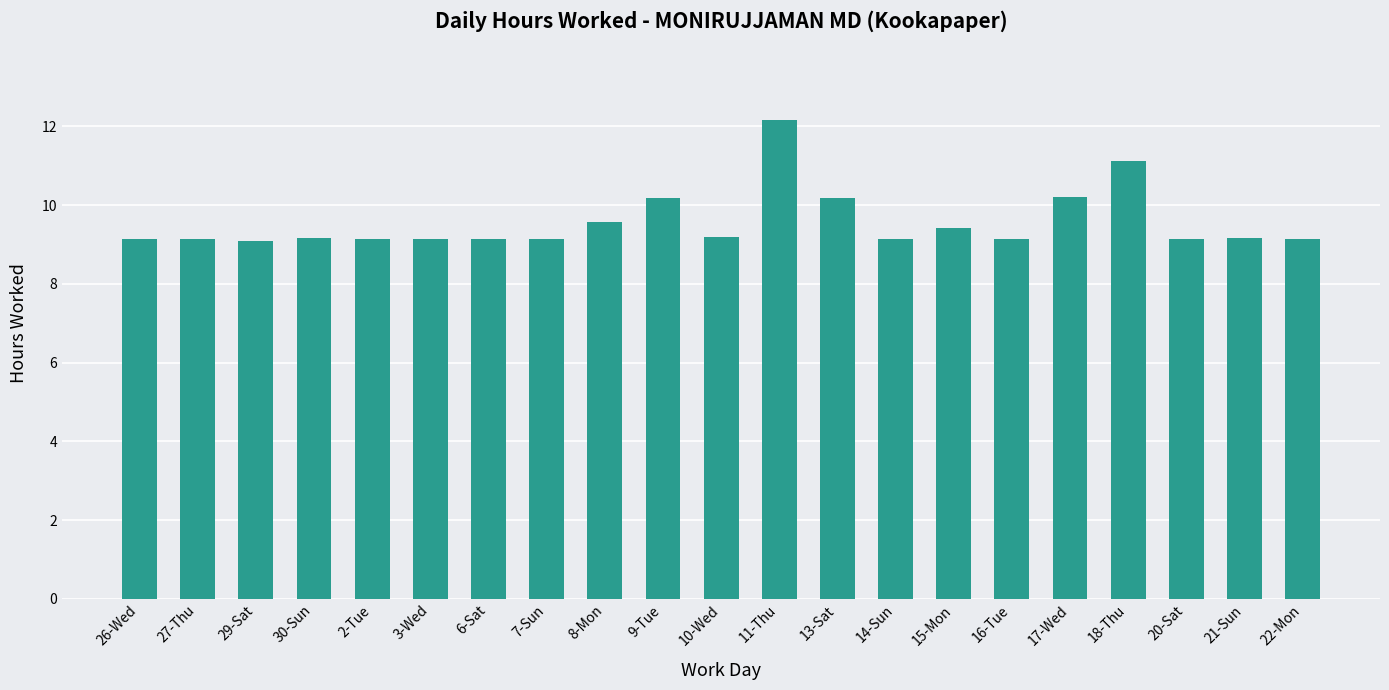

Which category has the highest value across all series?

11-Thu